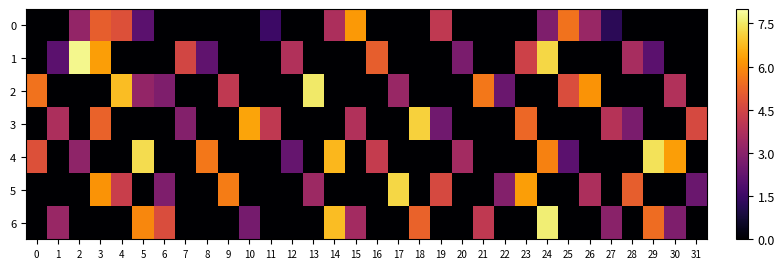

Which series has the largest total across all categories?

4